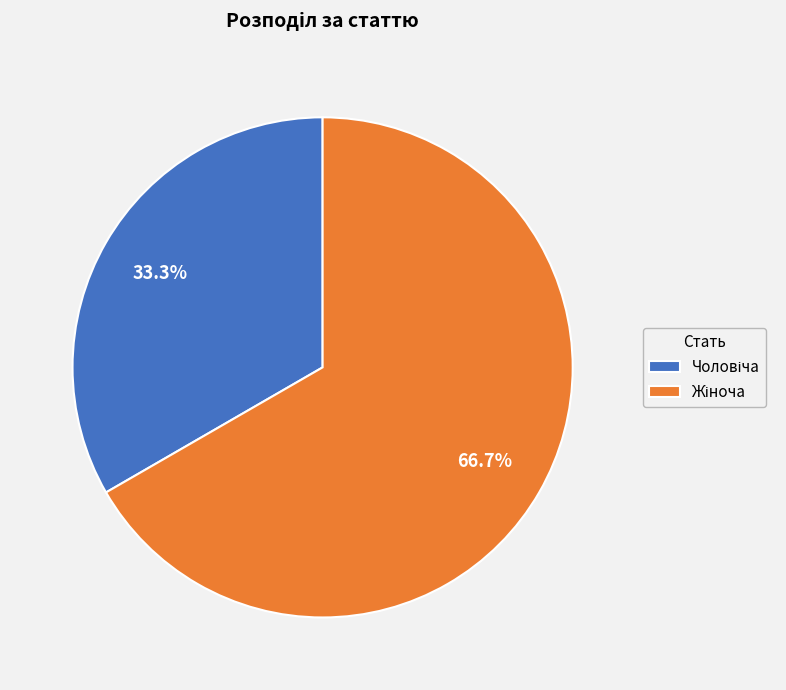

Does any single category account for the majority?

Yes